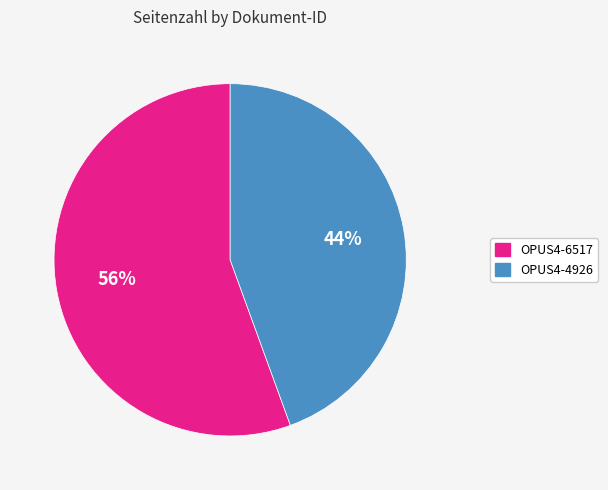

Does OPUS4-6517 account for over 50% of the chart?

Yes